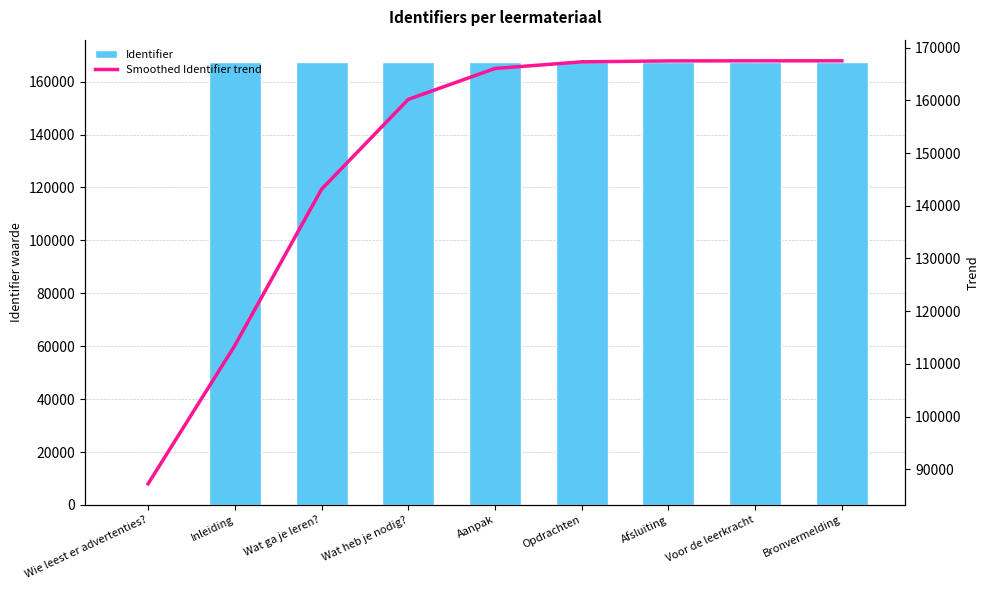

List the series in order of their peak value, highest first.

Identifier, Smoothed Identifier trend